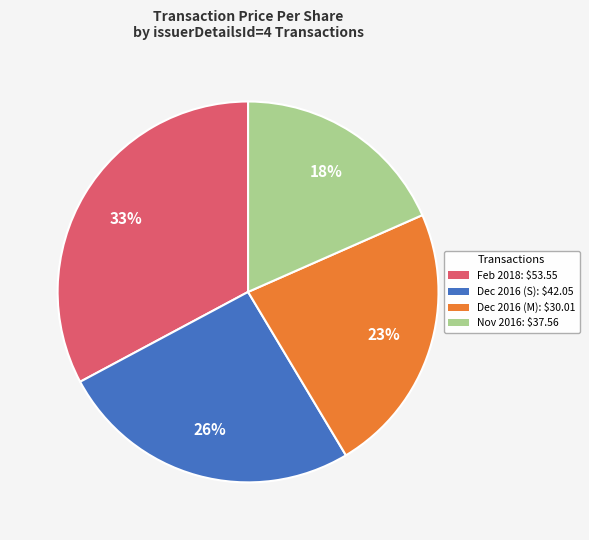

To the nearest percent, what is the average slice percentage?

25%